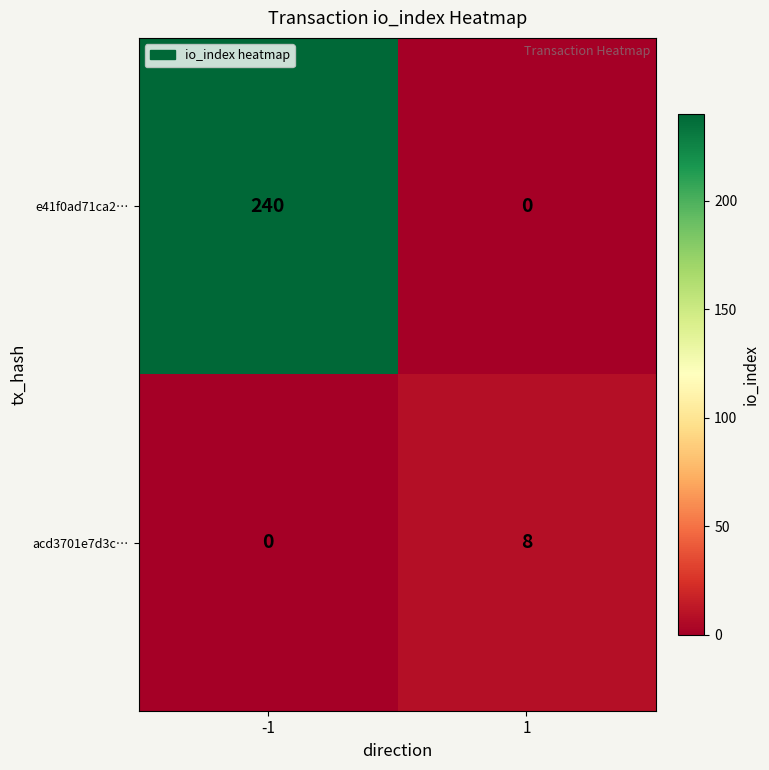

Reading right to left, extract all data points from this chart.

e41f0ad71ca2…: 0	240
acd3701e7d3c…: 8	0